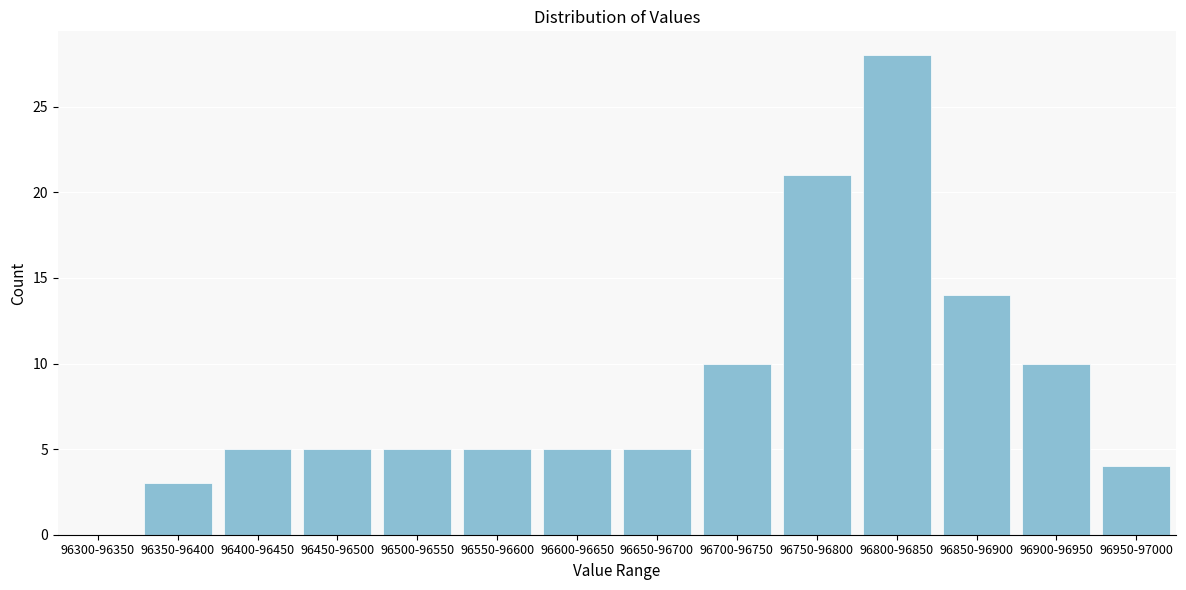

Reading left to right, what are all the values shown in this chart?

96300-96350=0	96350-96400=3	96400-96450=5	96450-96500=5	96500-96550=5	96550-96600=5	96600-96650=5	96650-96700=5	96700-96750=10	96750-96800=21	96800-96850=28	96850-96900=14	96900-96950=10	96950-97000=4